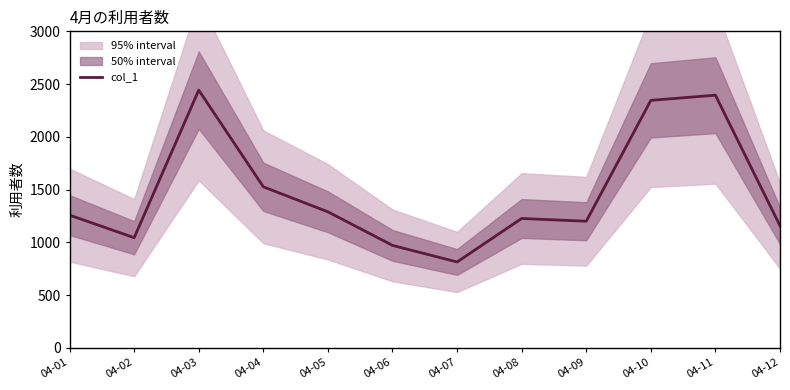

At which label is the value closest to 1629?

04-04